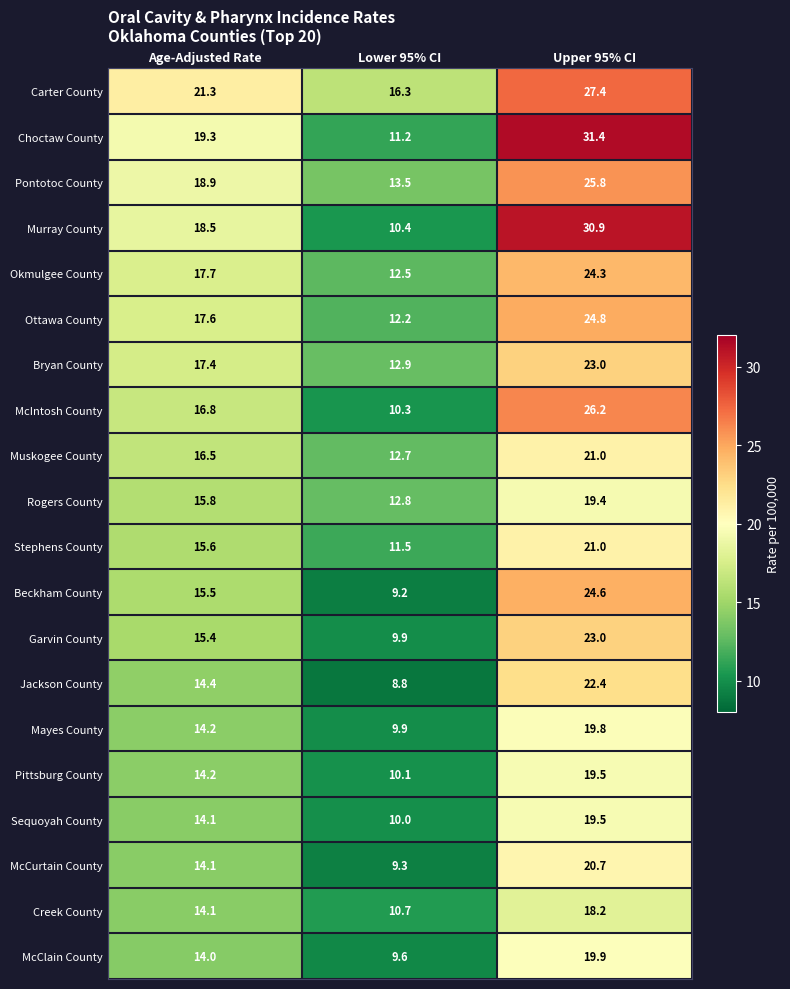

What is the sum of the Muskogee County values at Lower 95% CI and Age-Adjusted Rate?

29.2